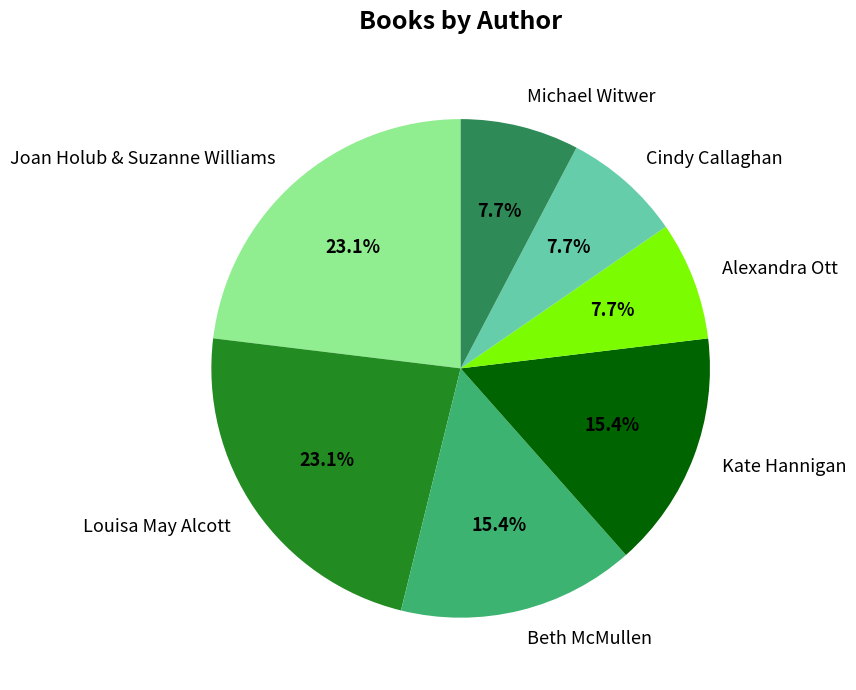

What percentage is the Joan Holub & Suzanne Williams slice, to the nearest percent?

23%